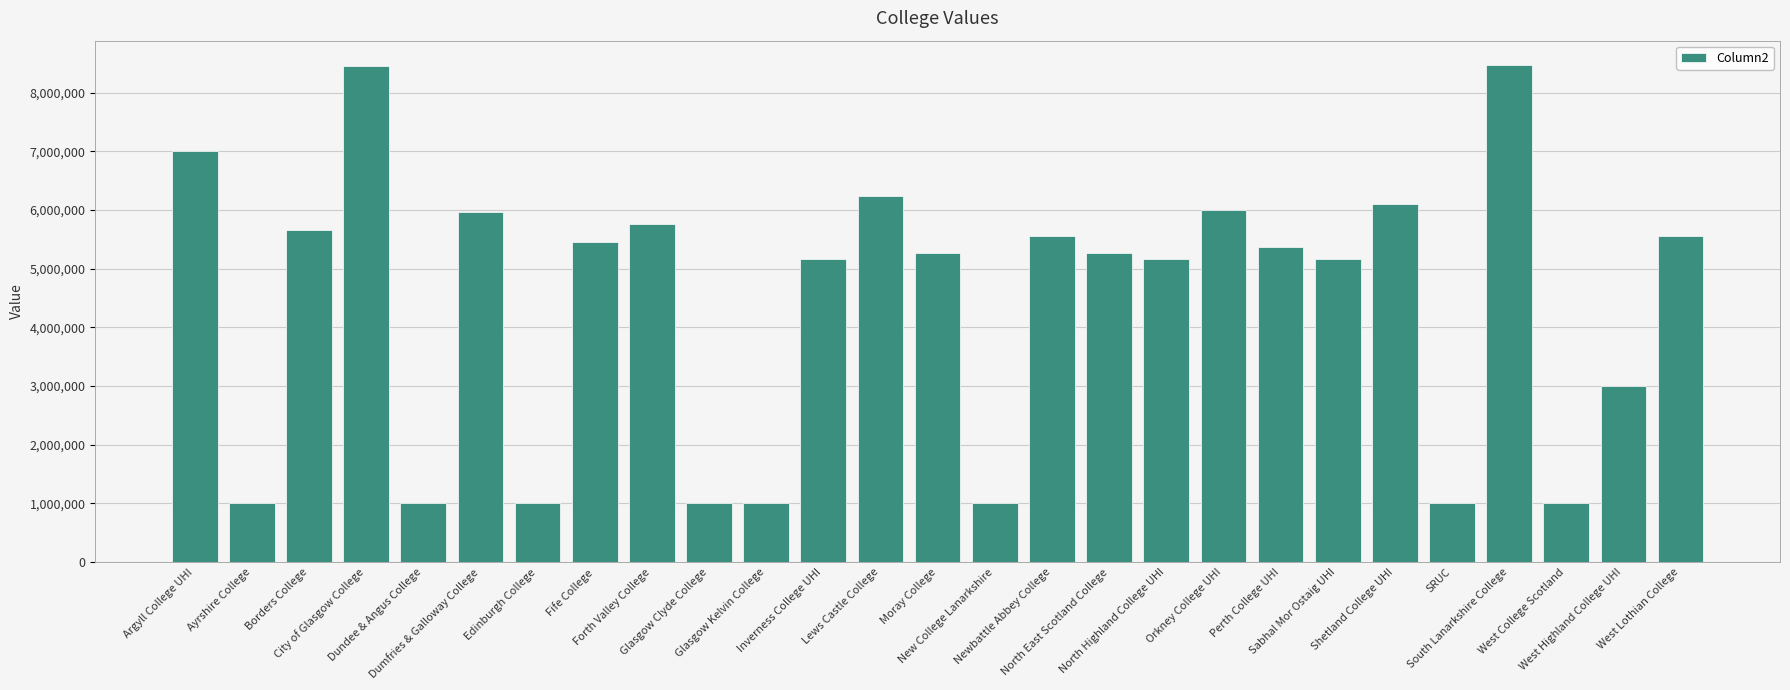

What is the value of the 7th bar from the left?

1002953